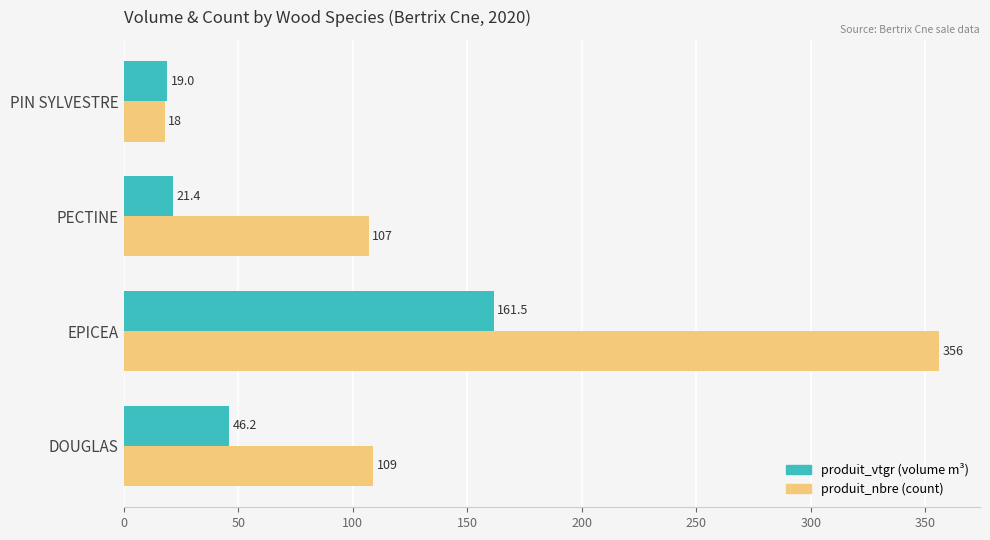

List the series in order of their peak value, highest first.

produit_nbre (count), produit_vtgr (volume m³)